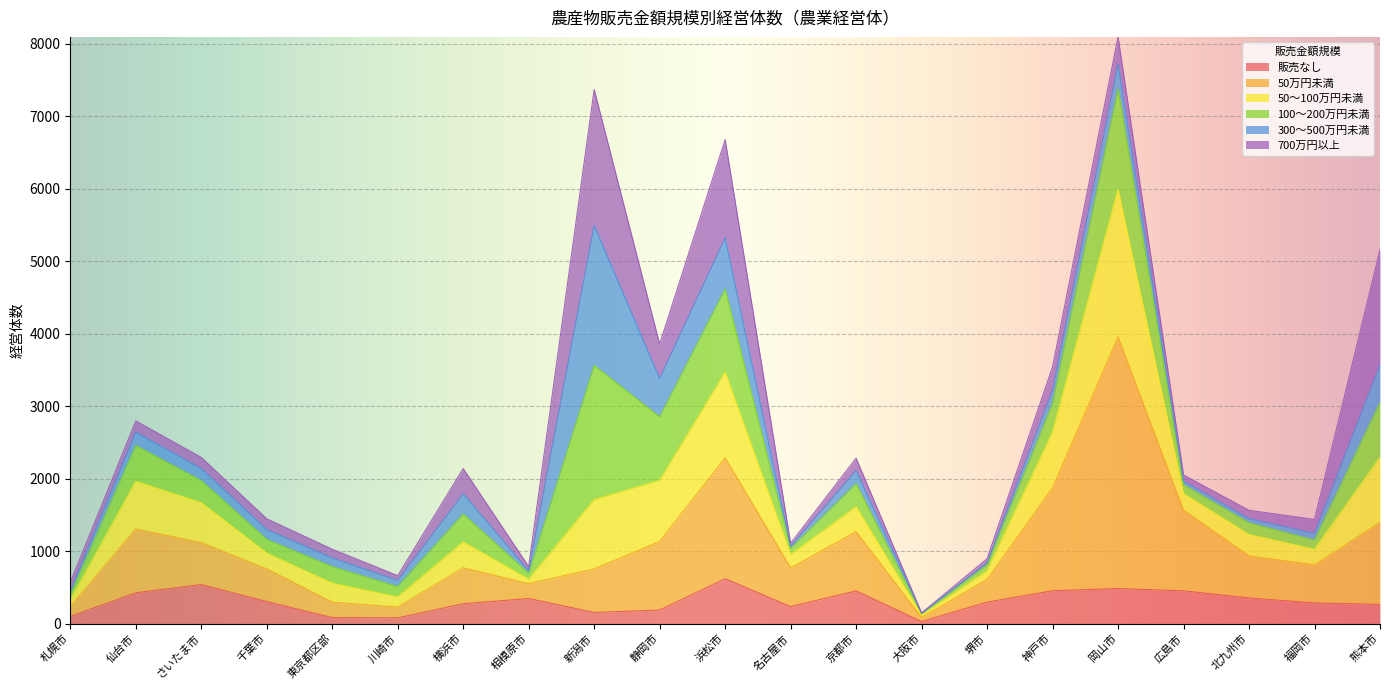

What is the maximum value for 販売なし?

620